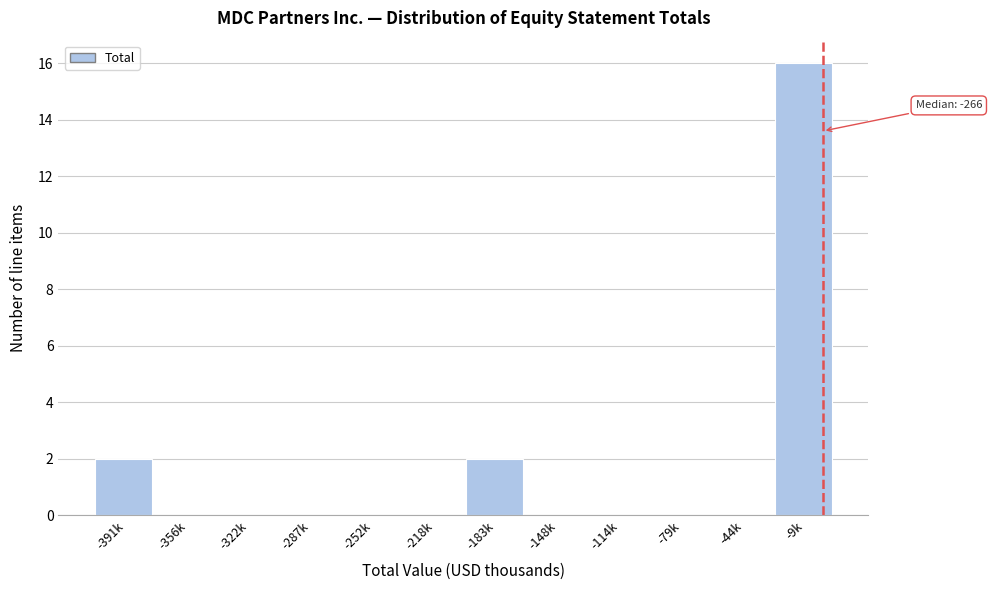

Reading left to right, extract all data points from this chart.

-391k=2	-356k=0	-322k=0	-287k=0	-252k=0	-218k=0	-183k=2	-148k=0	-114k=0	-79k=0	-44k=0	-9k=16